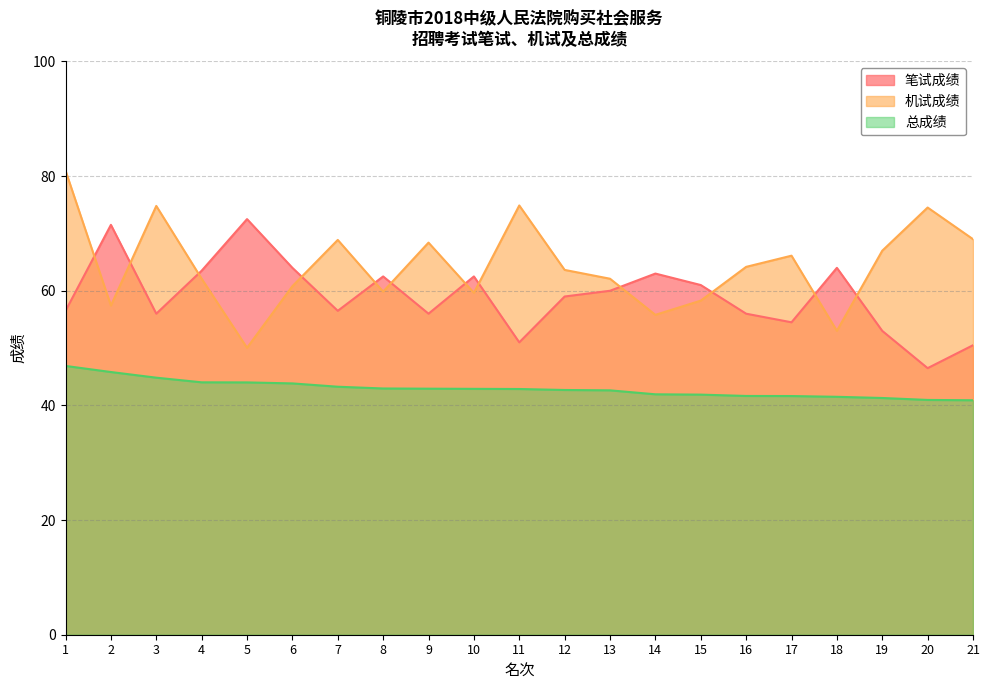

Count the number of data series in this chart.

3